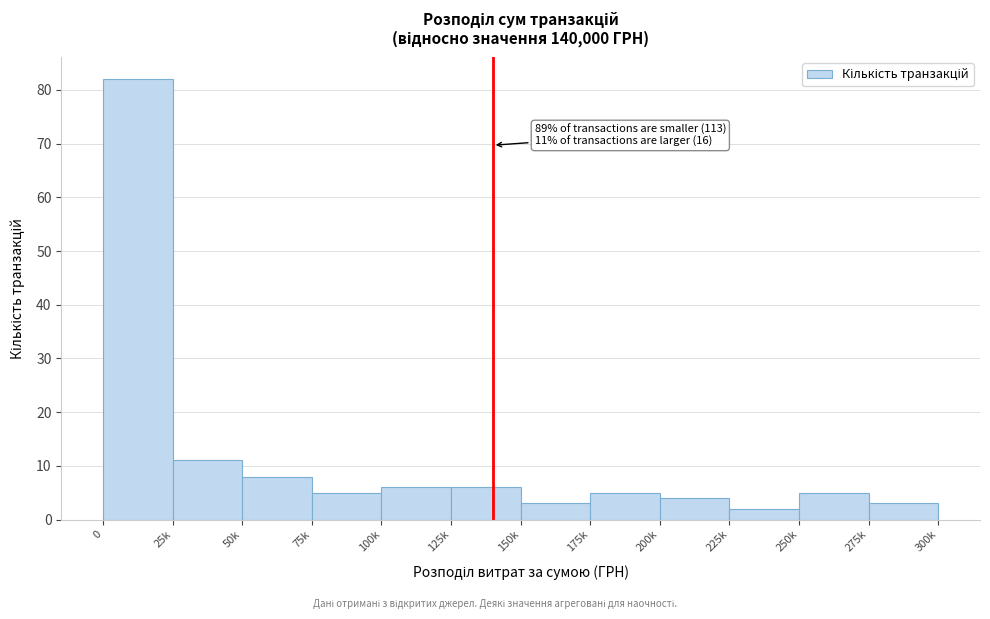

Reading left to right, transcribe all the data shown in this chart.

0=82	25k=11	50k=8	75k=5	100k=6	125k=6	150k=3	175k=5	200k=4	225k=2	250k=5	275k=3